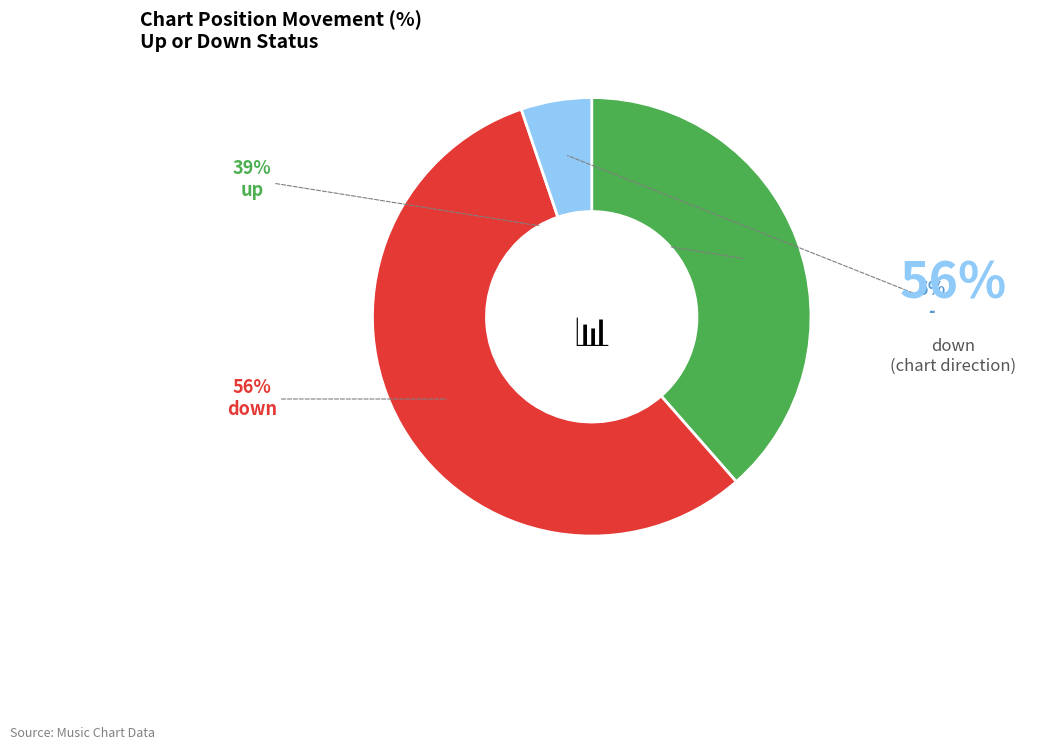

Does any single category account for the majority?

Yes